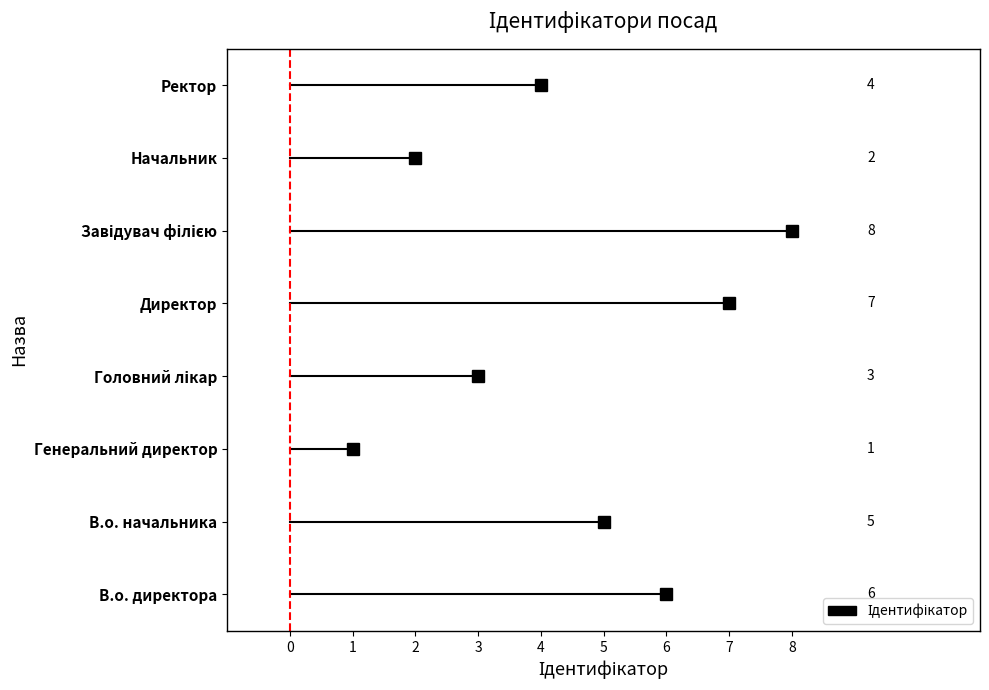

The value at Завідувач філією is 8. True or false?

True